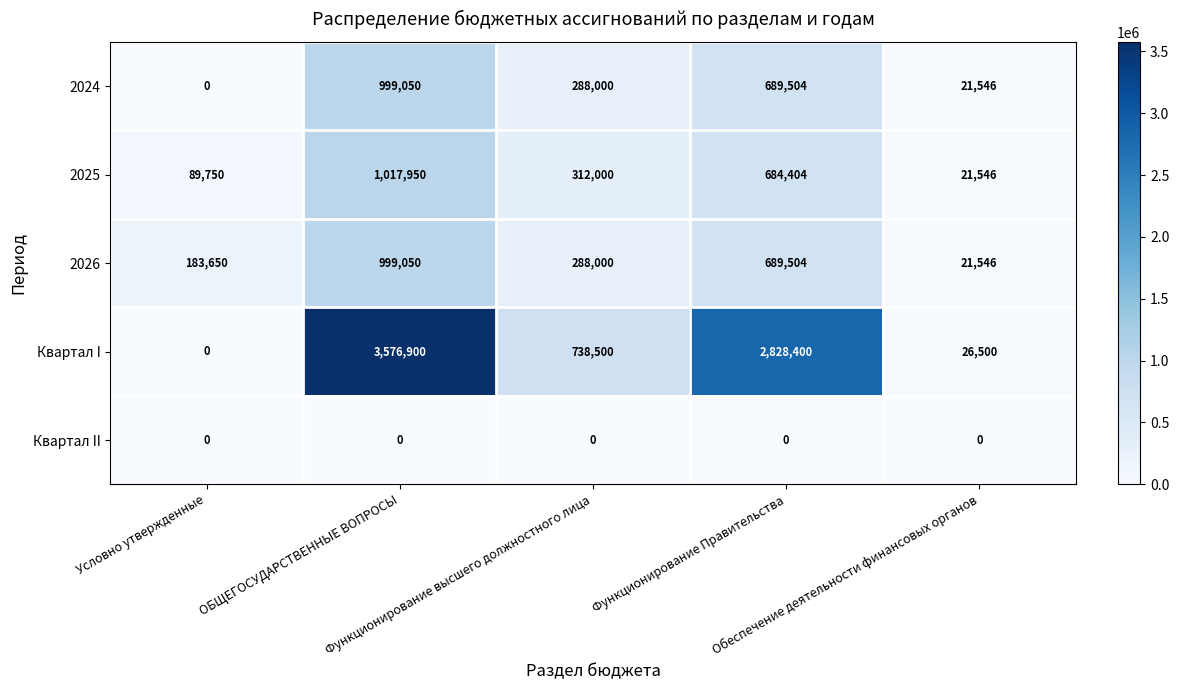

What is the sum of all 2025 values?

2125650